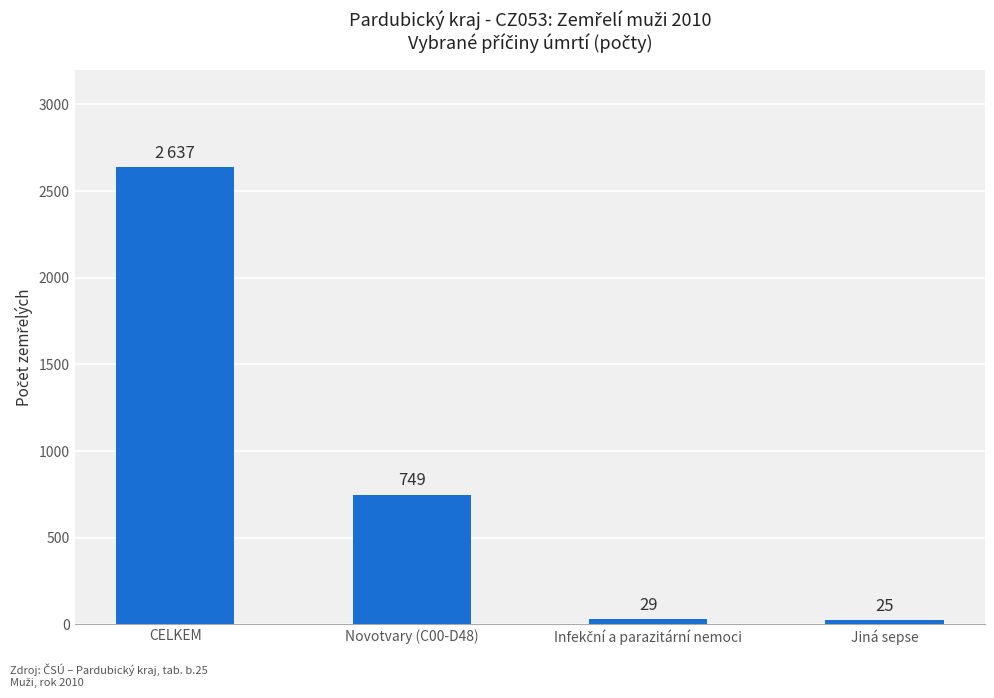

Which has a higher value, Jiná sepse or Novotvary (C00-D48)?

Novotvary (C00-D48)